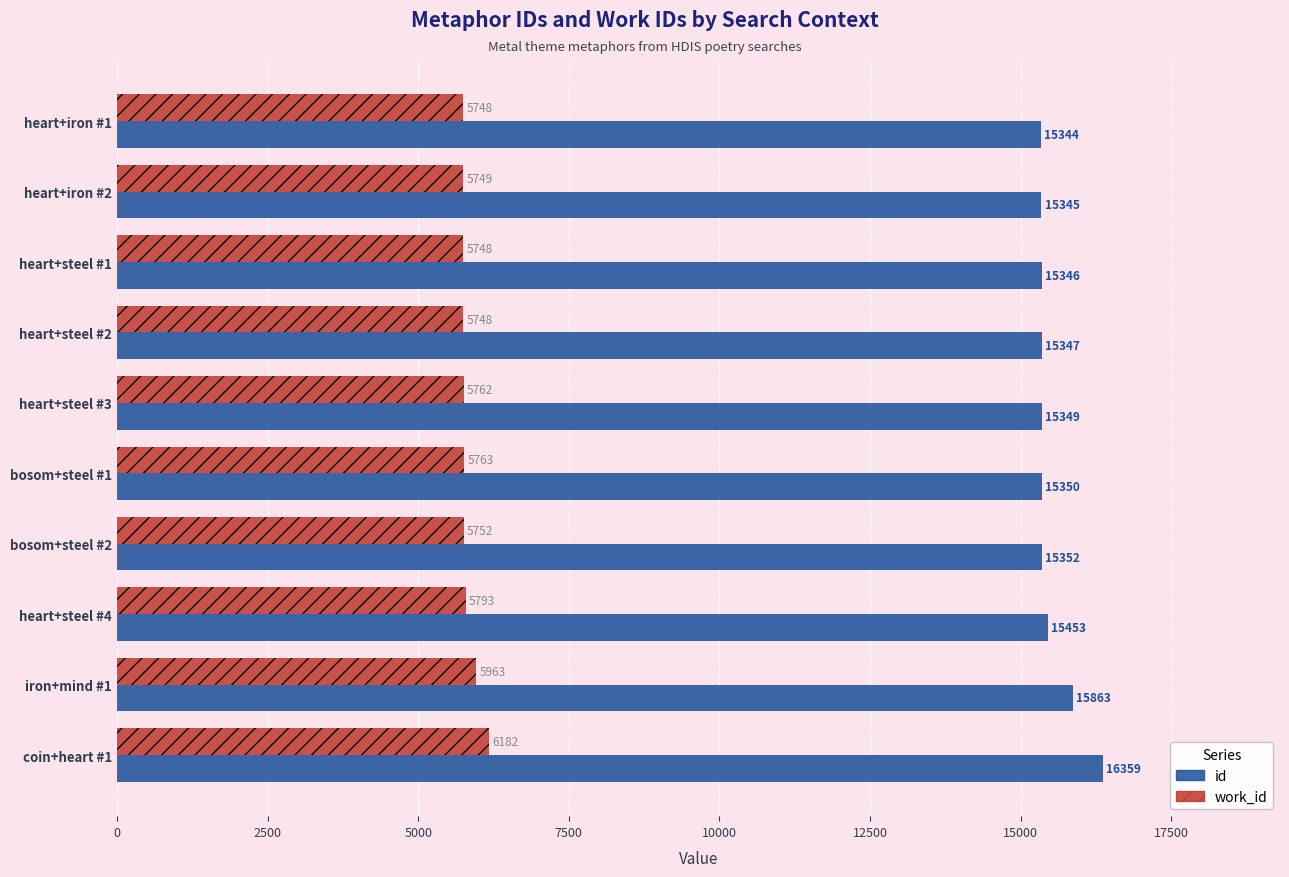

What is the minimum value shown in the chart?

5748